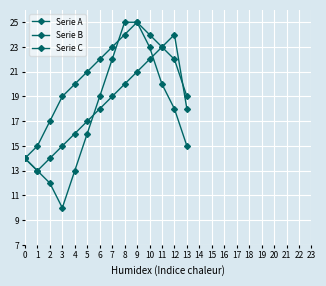

Is this an area chart (filled region under the line)?

No